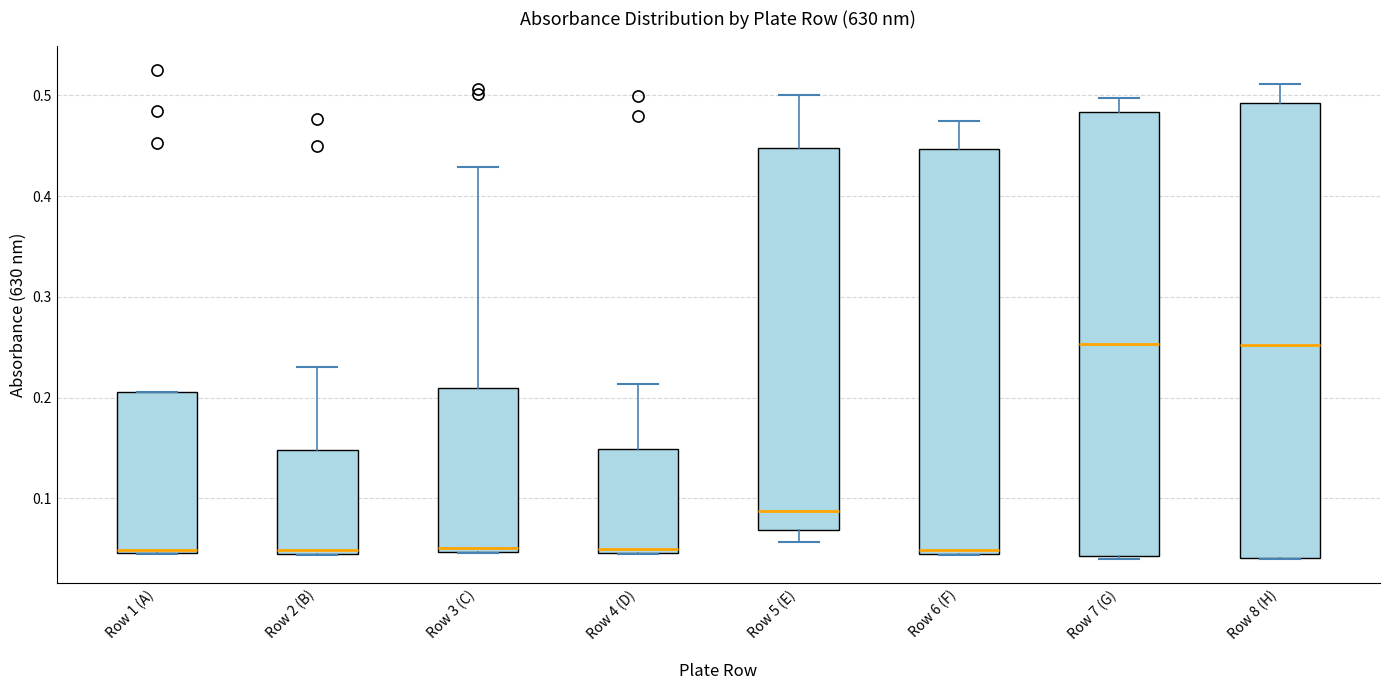

Reading left to right, transcribe this box plot: for each box, give where its median line is, the range the box spans, and where its two whiskers end, as read against the y-axis. The values are not printed on the chart, so give them approximately, as read against the axis.

Row 1 (A): median 0.05, box 0.05 to 0.21, whiskers 0.05 to 0.21
Row 2 (B): median 0.05 (just above the box's lower edge), box 0.05 to 0.15, whiskers 0.04 to 0.23
Row 3 (C): median 0.05 (just above the box's lower edge), box 0.05 to 0.21, whiskers 0.05 to 0.43
Row 4 (D): median 0.05 (just above the box's lower edge), box 0.05 to 0.15, whiskers 0.05 to 0.21
Row 5 (E): median 0.09, box 0.07 to 0.45, whiskers 0.06 to 0.50
Row 6 (F): median 0.05 (just above the box's lower edge), box 0.05 to 0.45, whiskers 0.04 to 0.47
Row 7 (G): median 0.25, box 0.04 to 0.48, whiskers 0.04 to 0.50
Row 8 (H): median 0.25, box 0.04 to 0.49, whiskers 0.04 to 0.51